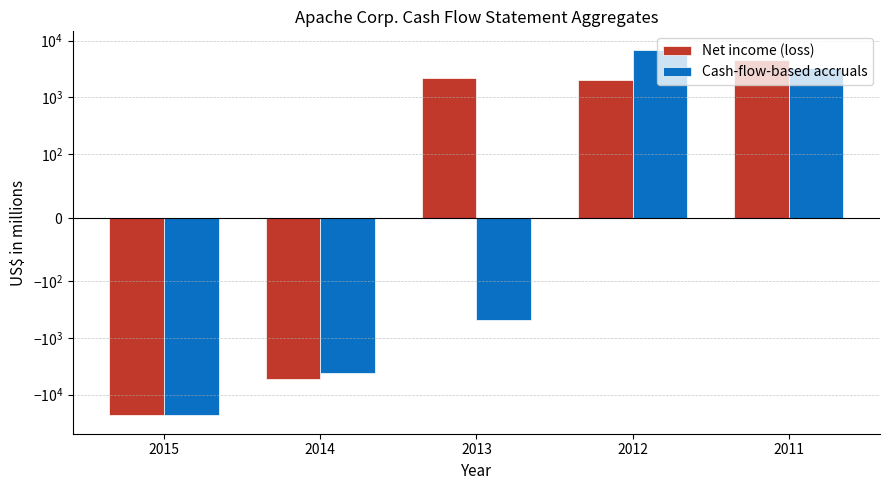

Does the chart contain any negative values?

Yes